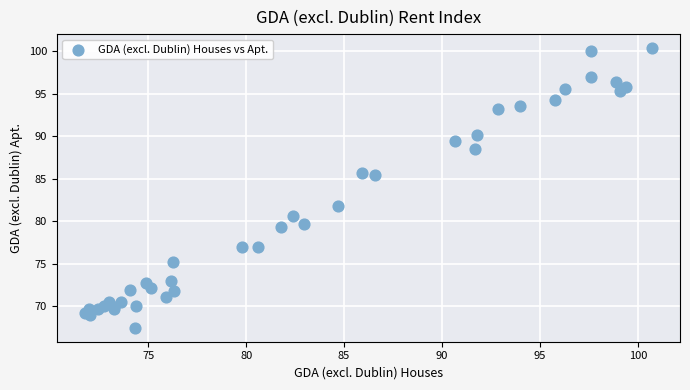

What Y value in the scatter plot is closest to 83?

81.8